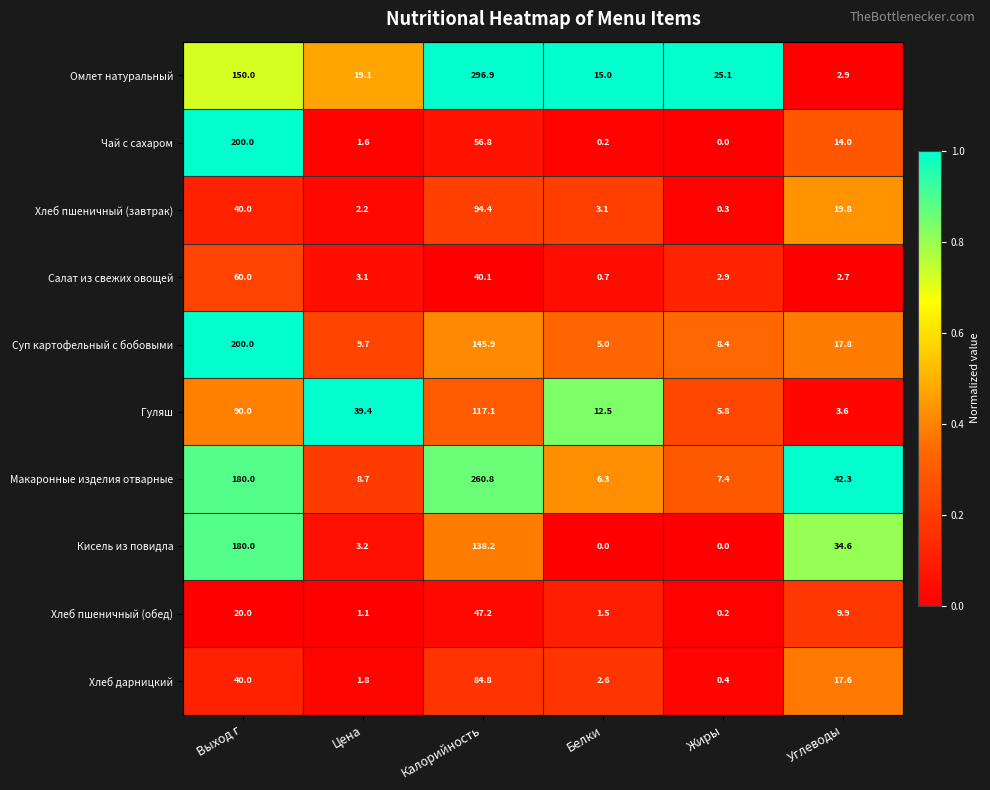

Rank the categories by Хлеб пшеничный (обед) value from highest to lowest.

Калорийность, Выход г, Углеводы, Белки, Цена, Жиры